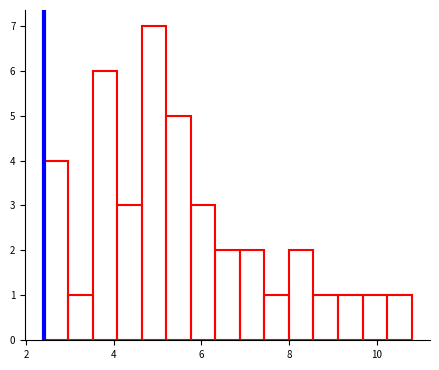

Around what value on the x-axis is the tallest bar? Give the approximate position of its centre, as read against the axis.

5.0